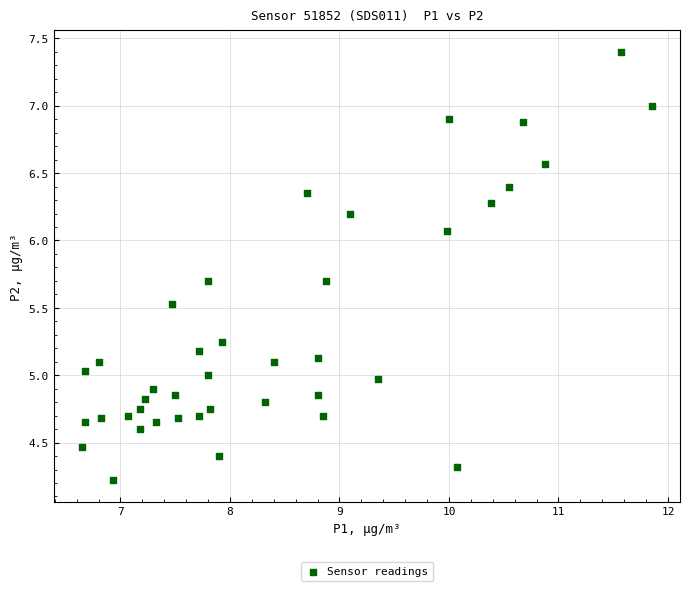

What is the range of Y values (max minus min)?

3.2